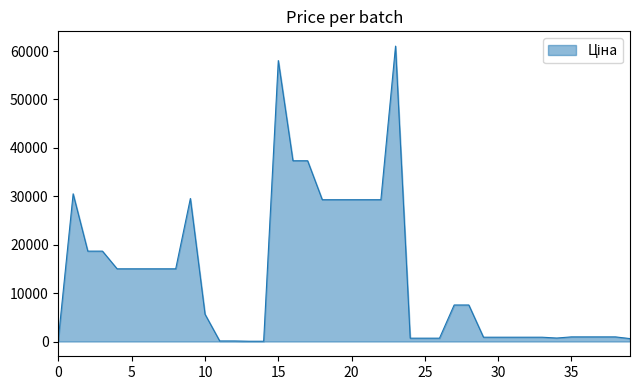

What is the greatest value displayed?

61024.7